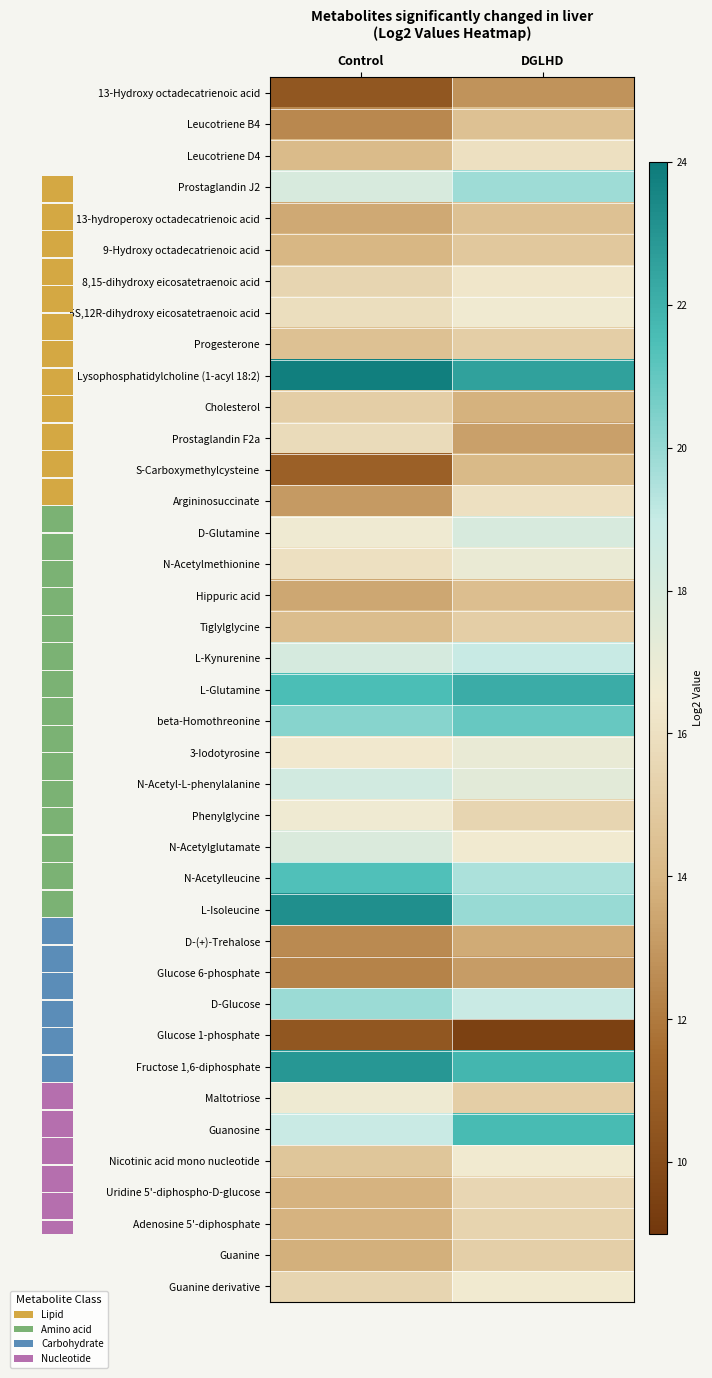

Where does the Leucotriene D4 series first go above 15?

DGLHD